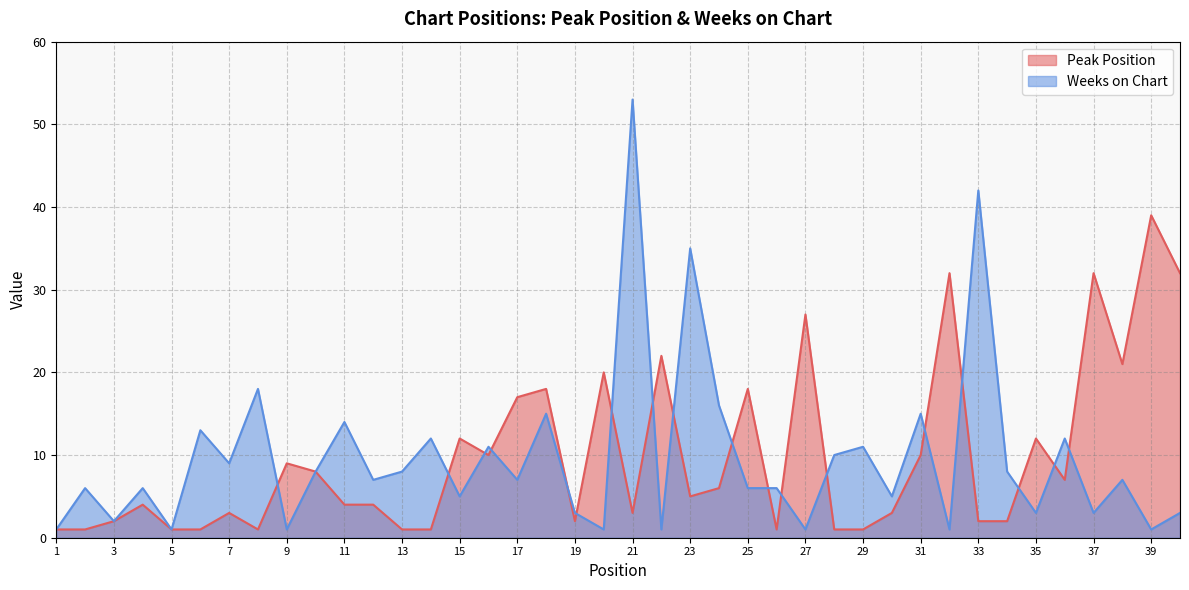

At which label is Weeks on Chart closest to 27?

23